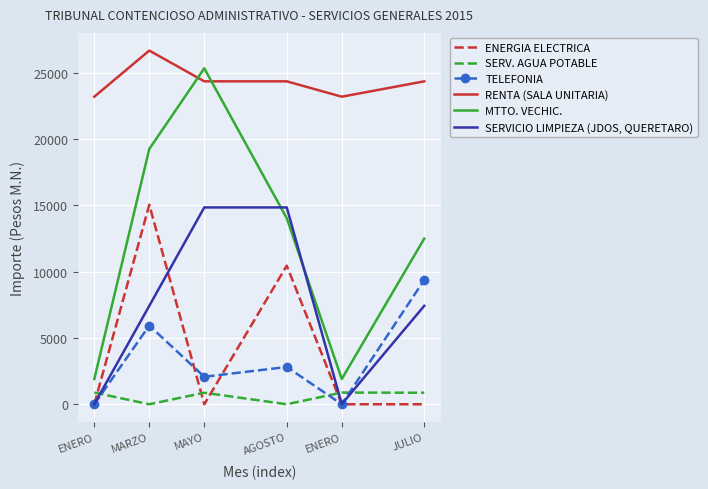

What are all the series names shown in the legend?

ENERGIA ELECTRICA, SERV. AGUA POTABLE, TELEFONIA, RENTA (SALA UNITARIA), MTTO. VECHIC., SERVICIO LIMPIEZA (JDOS, QUERETARO)